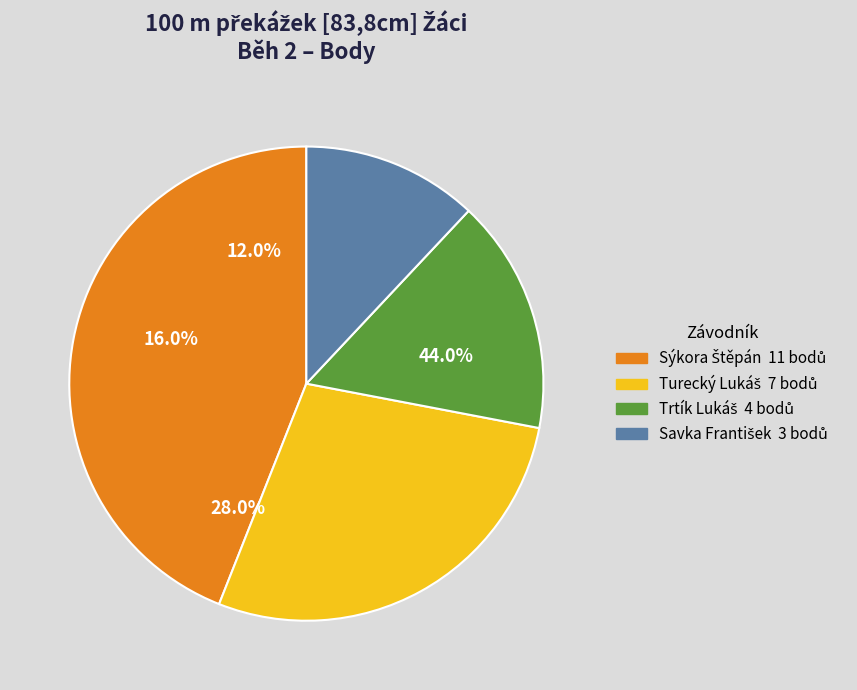

How many segments does this pie chart have?

4